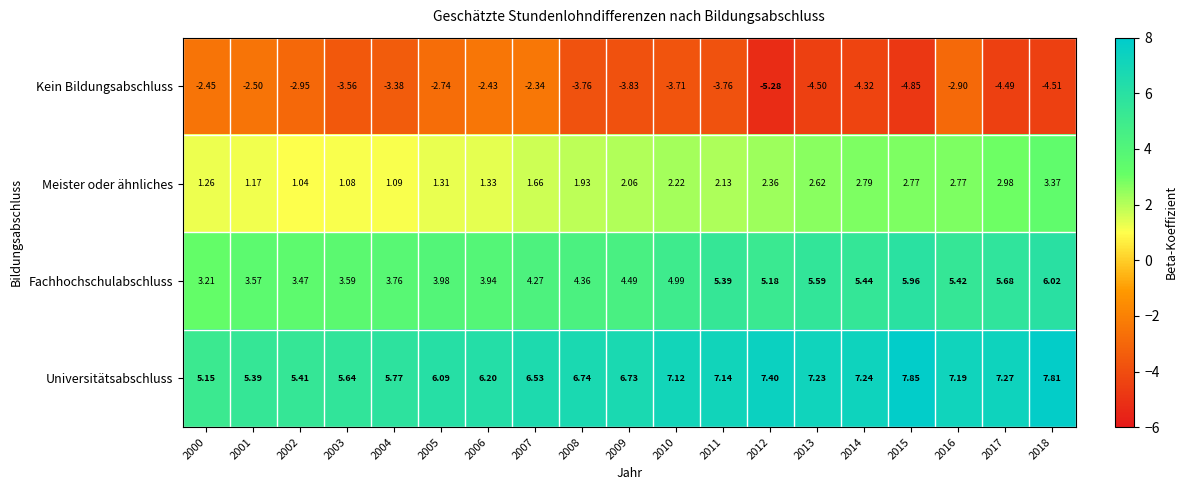

Which series has the widest spread of values?

Kein Bildungsabschluss